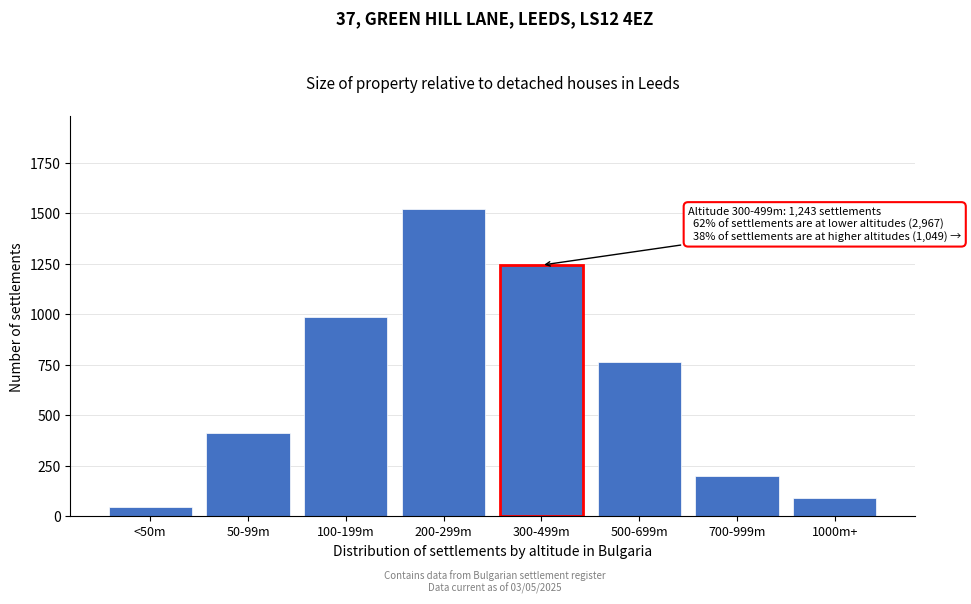

Reading left to right, extract all data points from this chart.

45	412	987	1523	1243	763	198	88